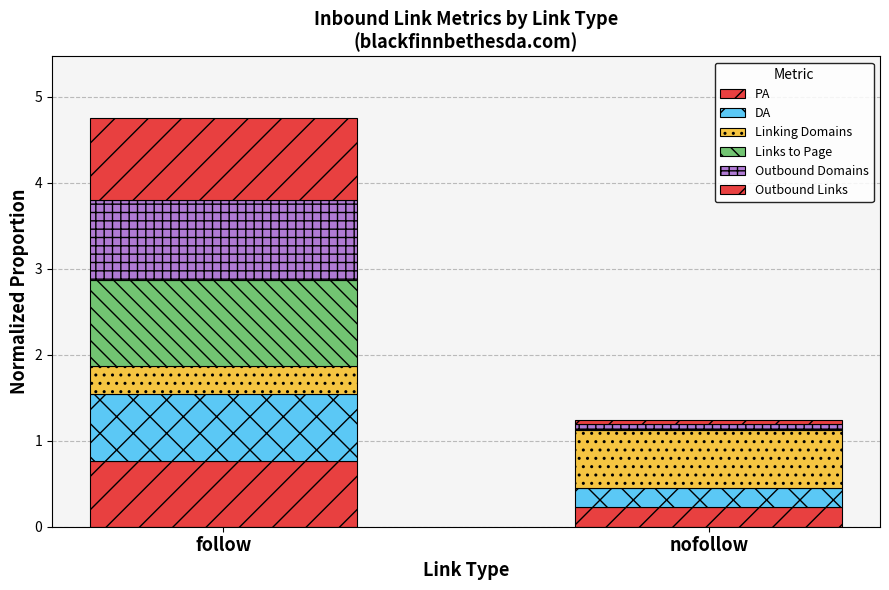

Are the bars grouped side by side (vs. stacked)?

No